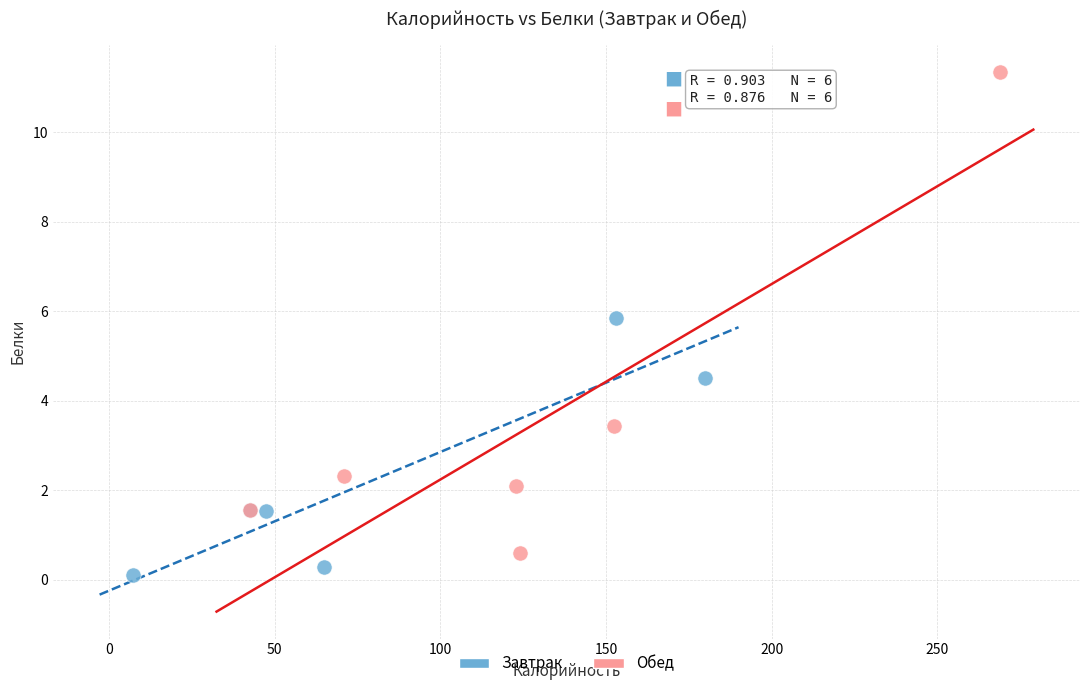

Which series reaches the maximum Y coordinate?

Обед